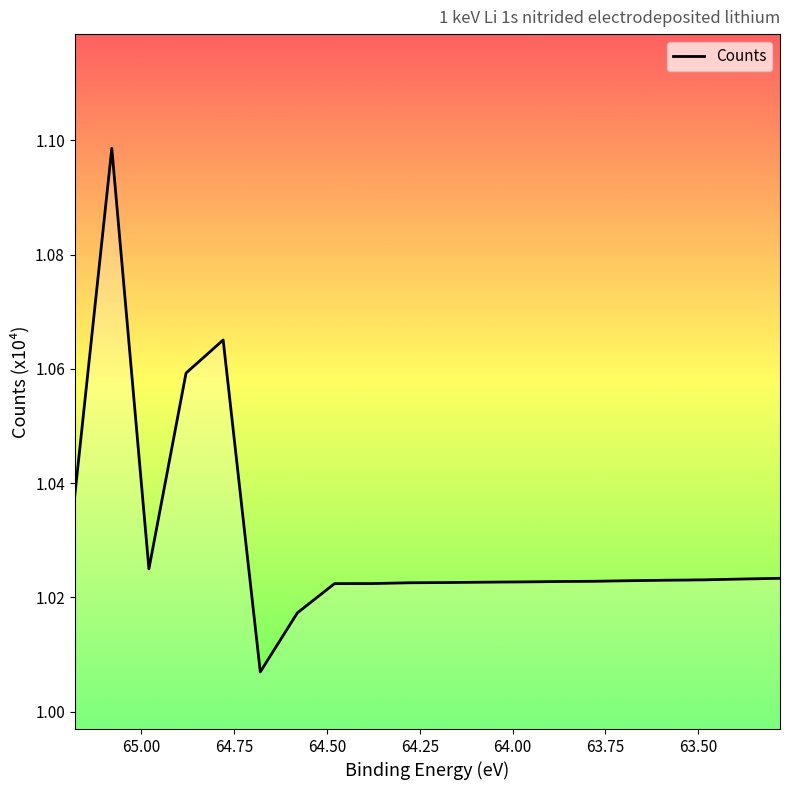

What is the difference between the second highest and second lowest values?

0.1